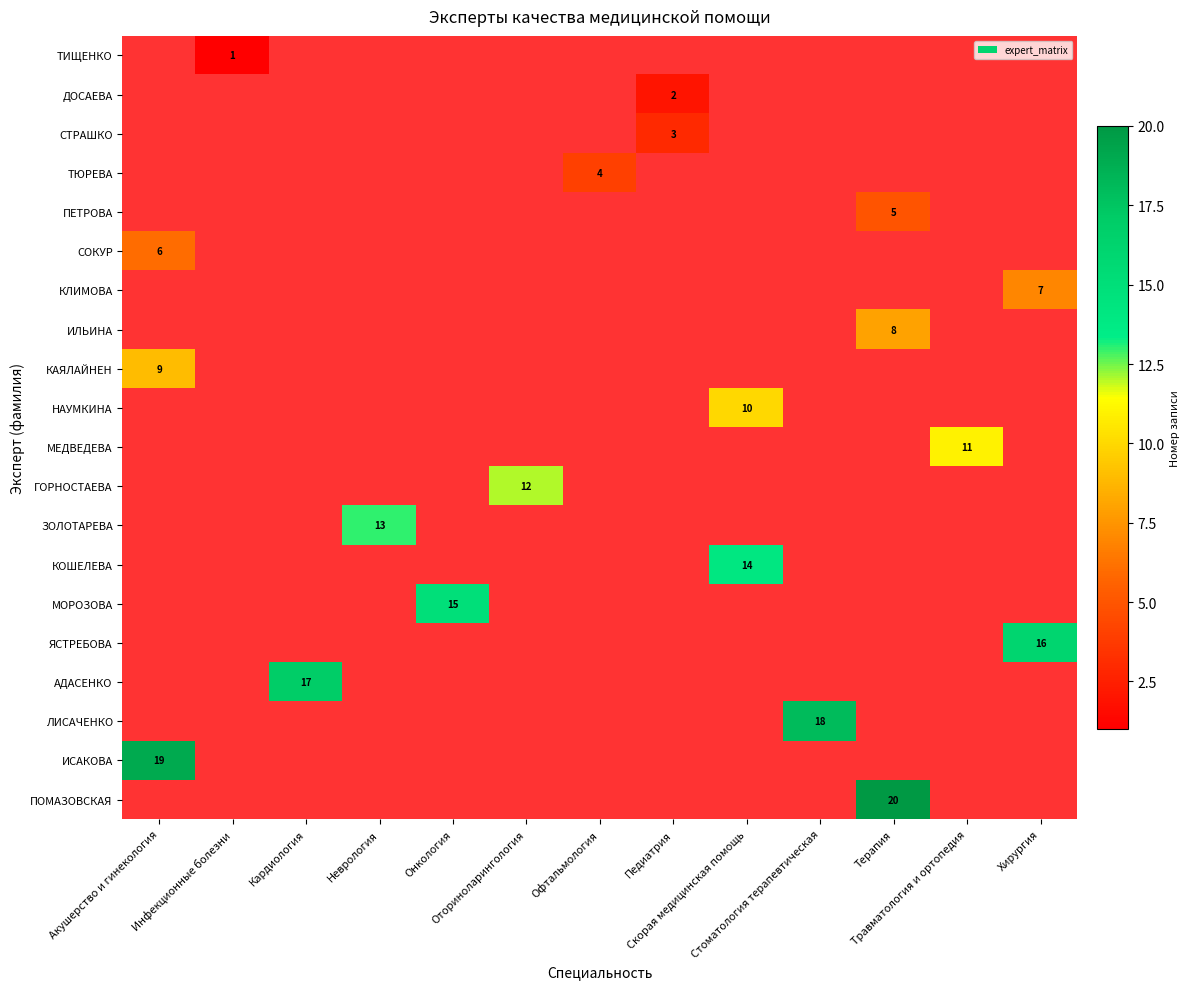

Which series has the largest total across all categories?

row_19